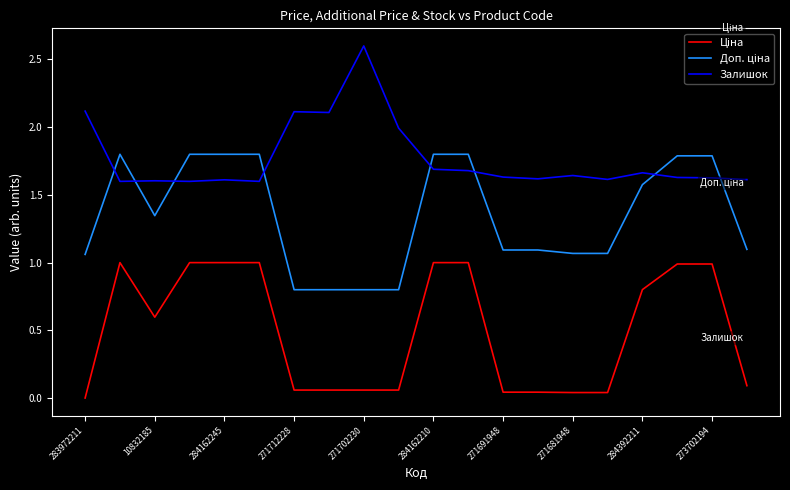

What is the maximum value shown in the chart?

2.6